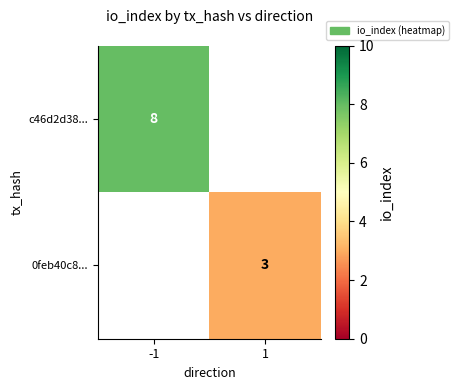

The c46d2d38... series shows 8 at -1. True or false?

True